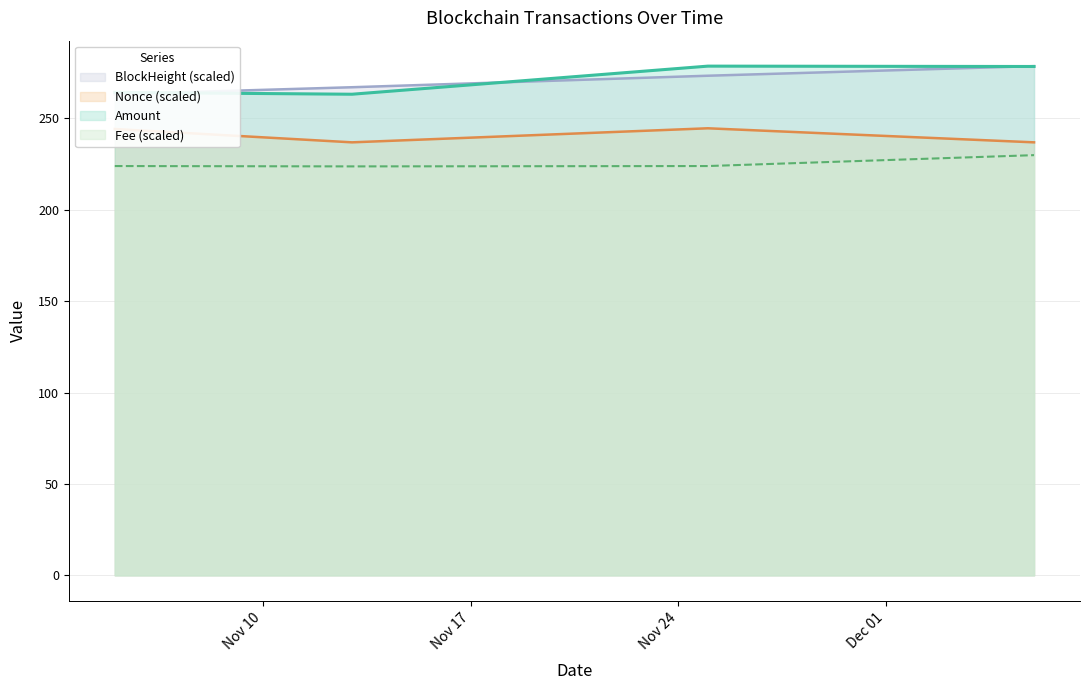

At which category is the sum across all series the highest?

2022-12-06